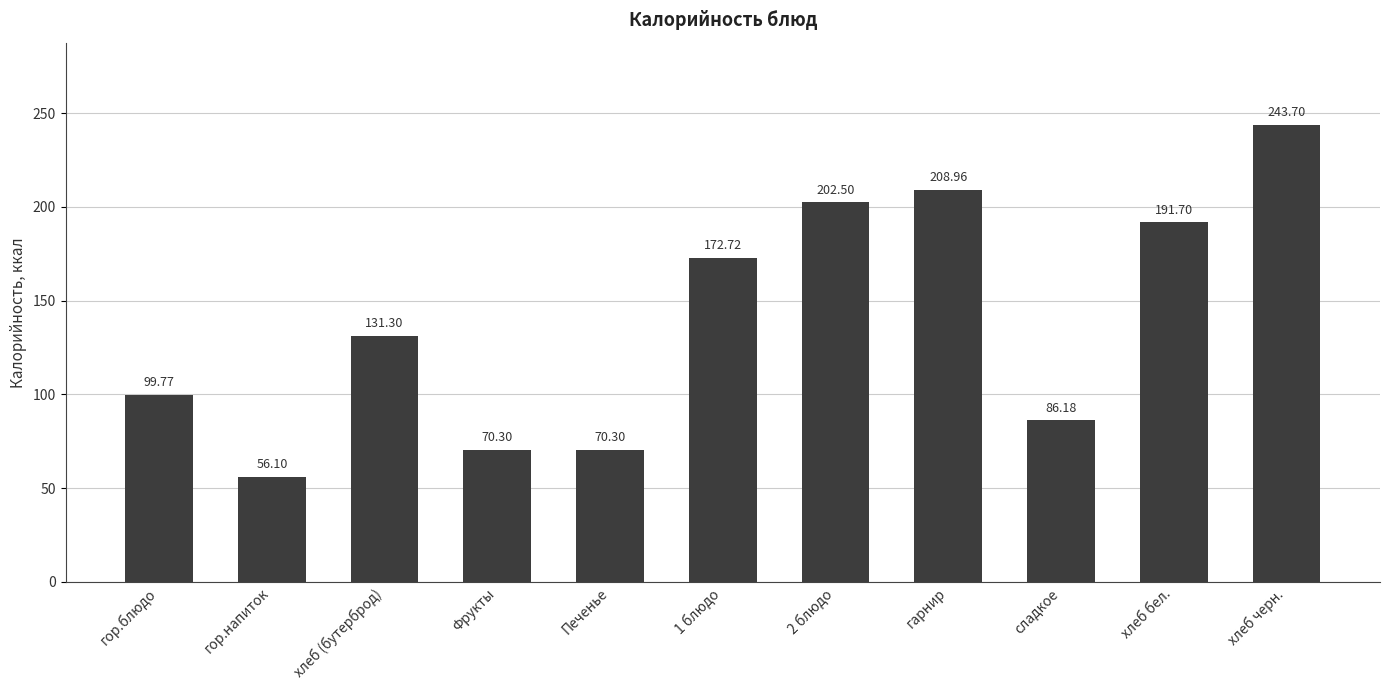

What is the change in value from гарнир to хлеб черн.?

+34.7